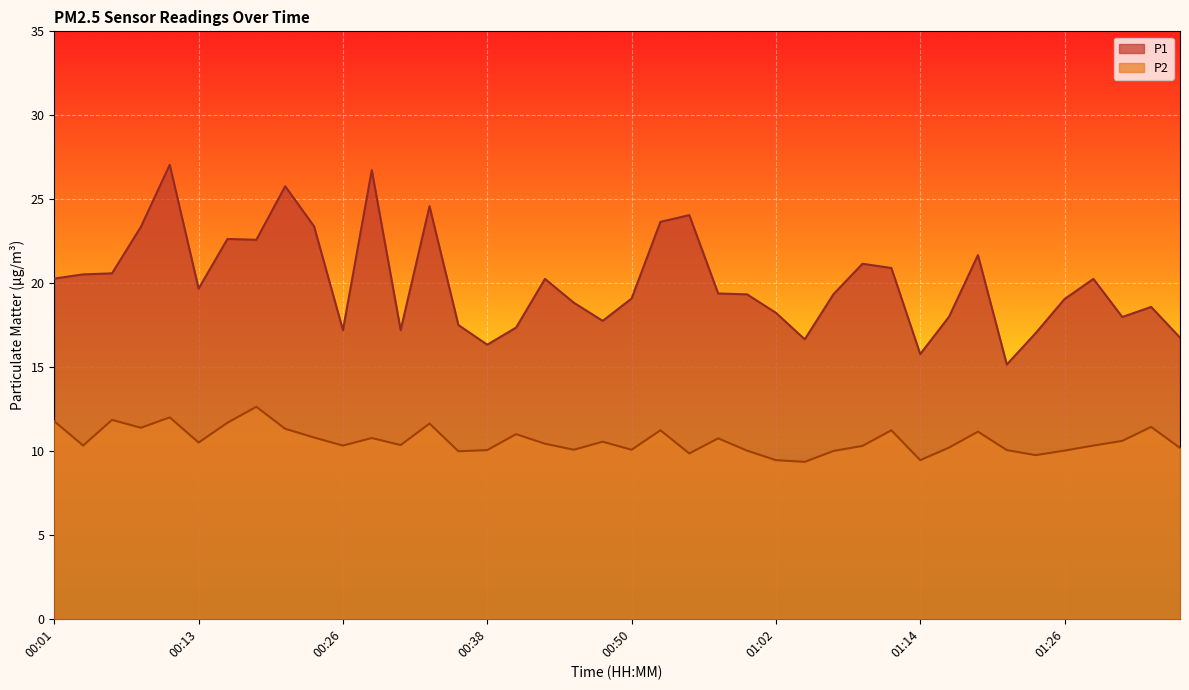

True or false: P1 and P2 cross at least once.

False